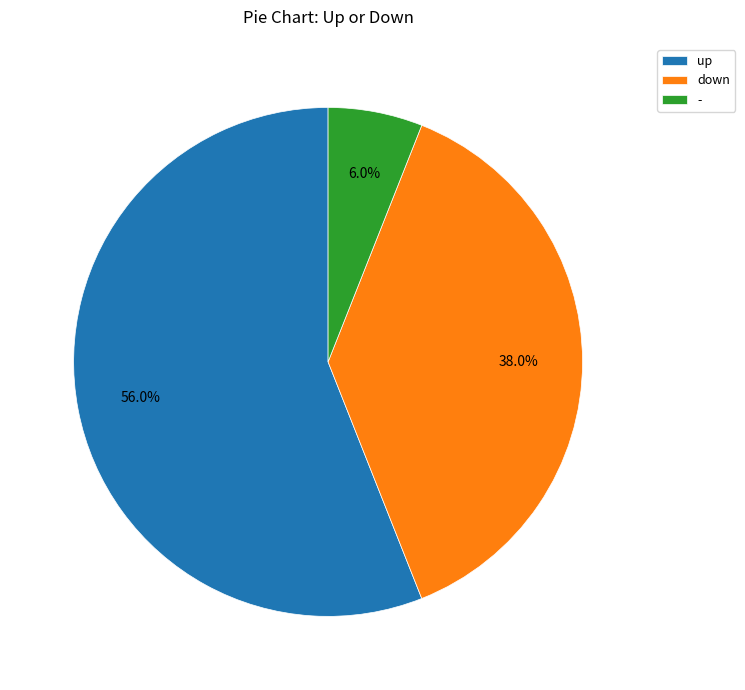

What is the ratio of the value at - to the value at up?

0.1